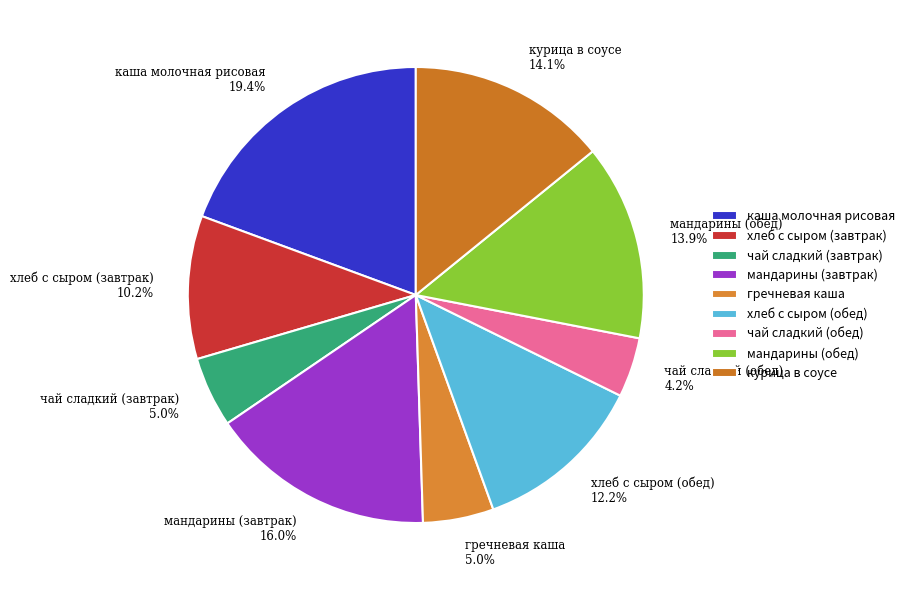

Which slice is the largest?

каша молочная рисовая